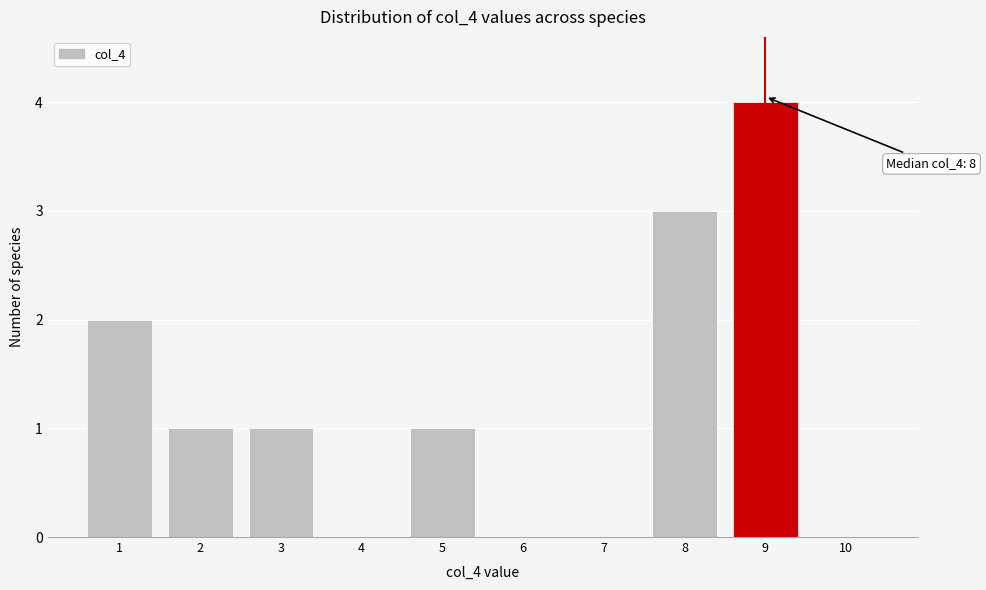

Reading left to right, transcribe all the data shown in this chart.

1=2	2=1	3=1	4=0	5=1	6=0	7=0	8=3	9=4	10=0